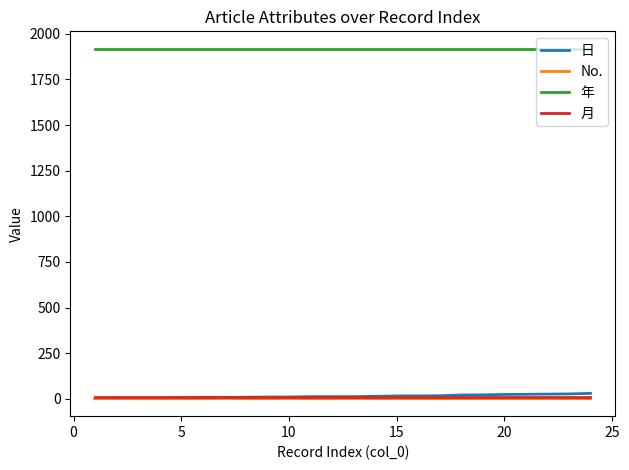

Which series has the largest total across all categories?

年